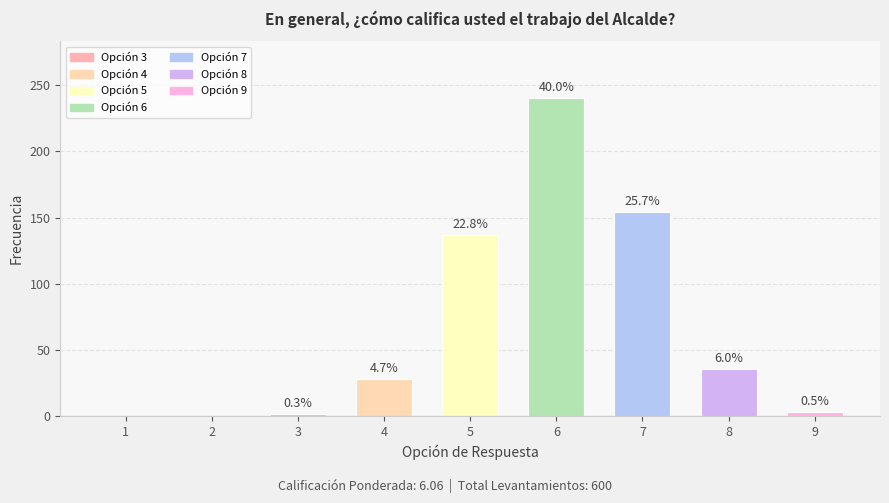

Between 1 and 2, which is larger?

1